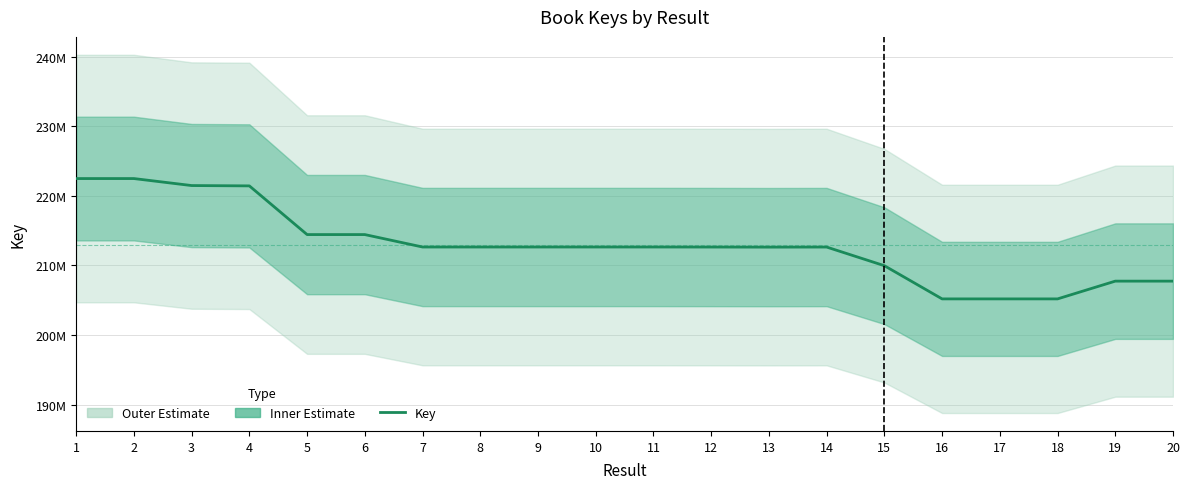

Reading right to left, list all the values displayed in this chart.

20=207742751	19=207743332	18=205188078	17=205188626	16=205189298	15=209963521	14=212645628	13=212634253	12=212645873	11=212651942	10=212651736	9=212651127	8=212650981	7=212651029	6=214439916	5=214439770	4=221442155	3=221490053	2=222495863	1=222495755